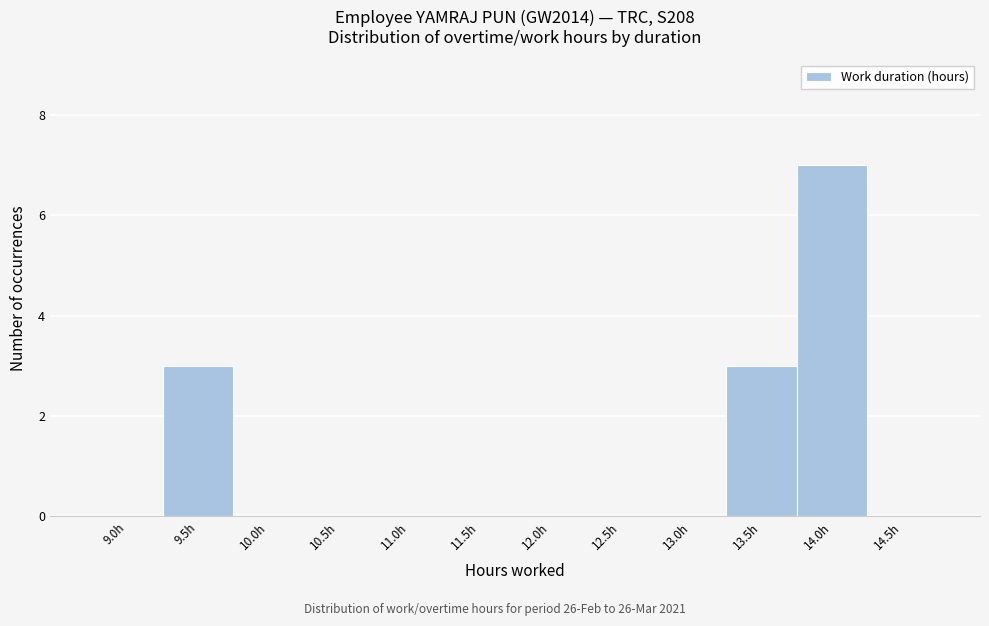

Reading left to right, list all the values displayed in this chart.

9.0h=0	9.5h=3	10.0h=0	10.5h=0	11.0h=0	11.5h=0	12.0h=0	12.5h=0	13.0h=0	13.5h=3	14.0h=7	14.5h=0